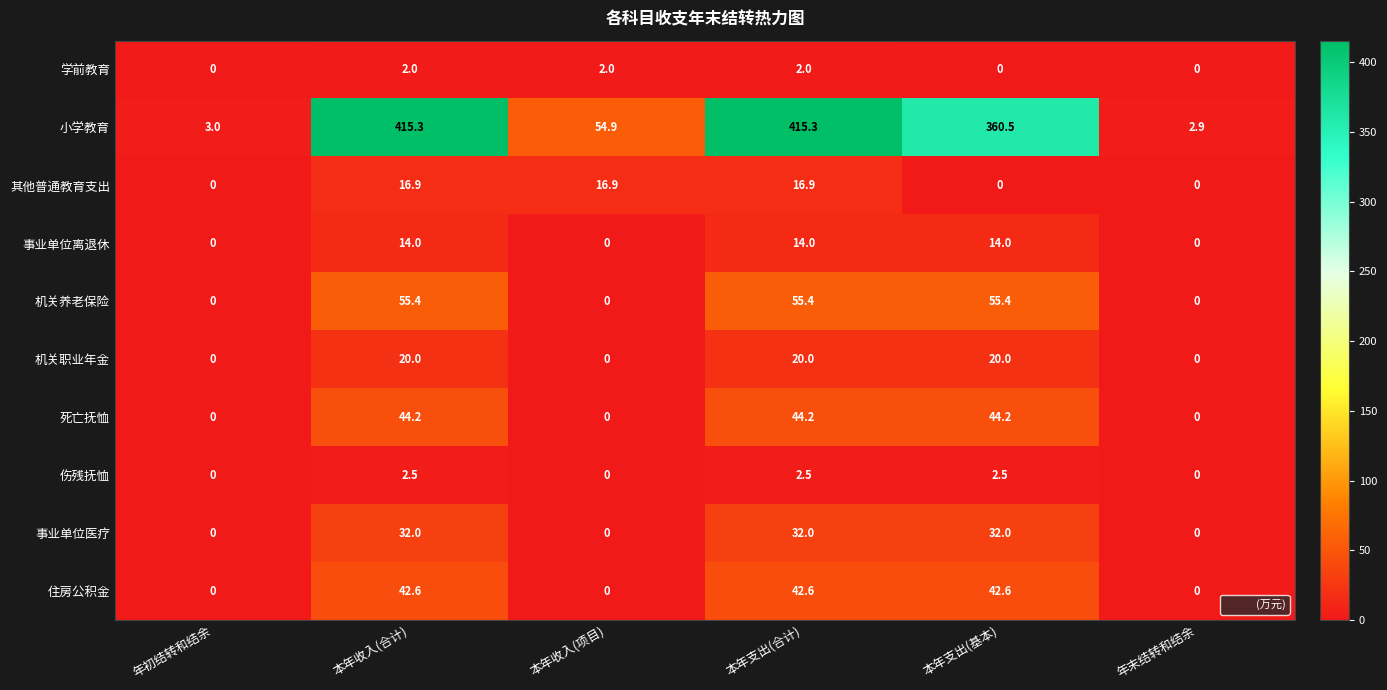

How many values in 死亡抚恤 are above zero?

3